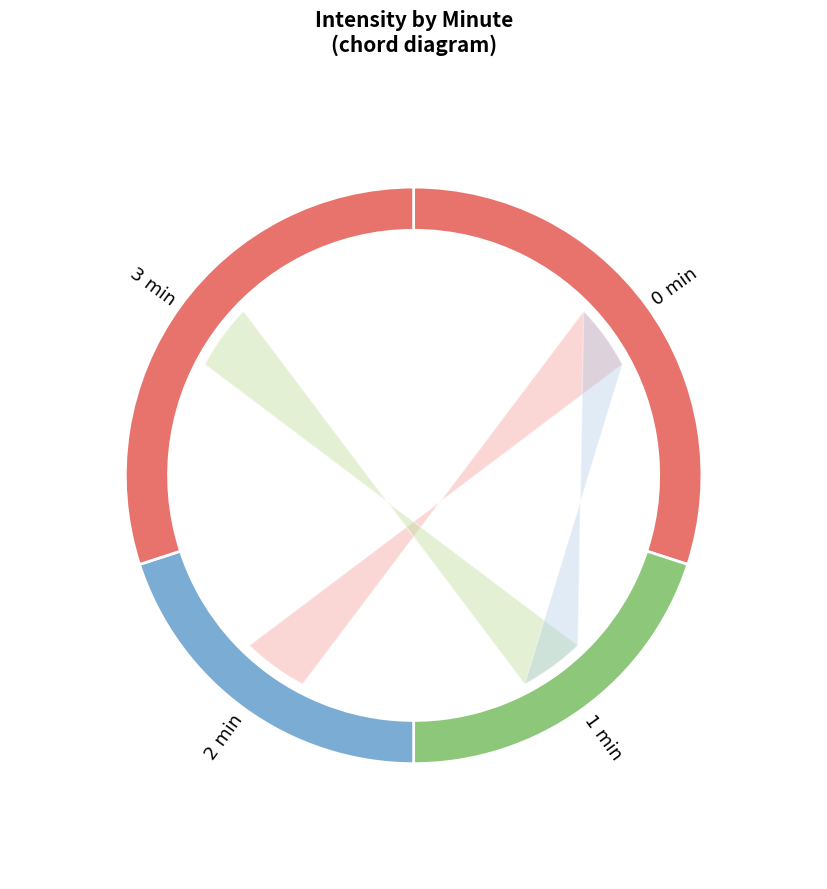

To the nearest percent, what is the difference between the minute_3 and minute_2 slice percentages?

10%